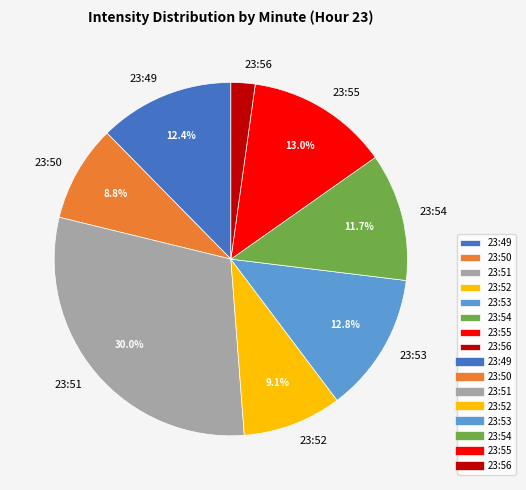

Which category has the biggest portion of the pie?

23:51